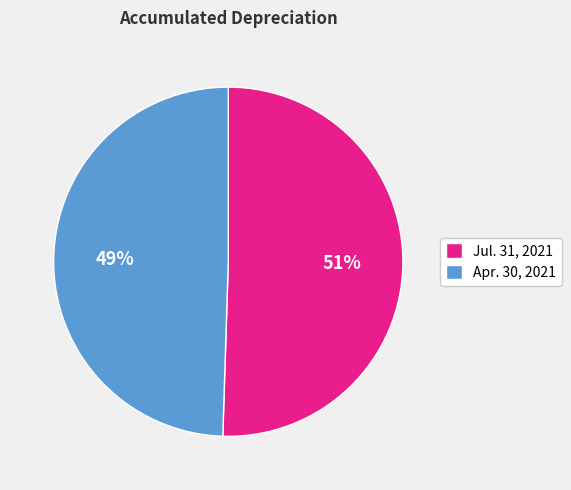

Is there a majority slice in this chart?

Yes